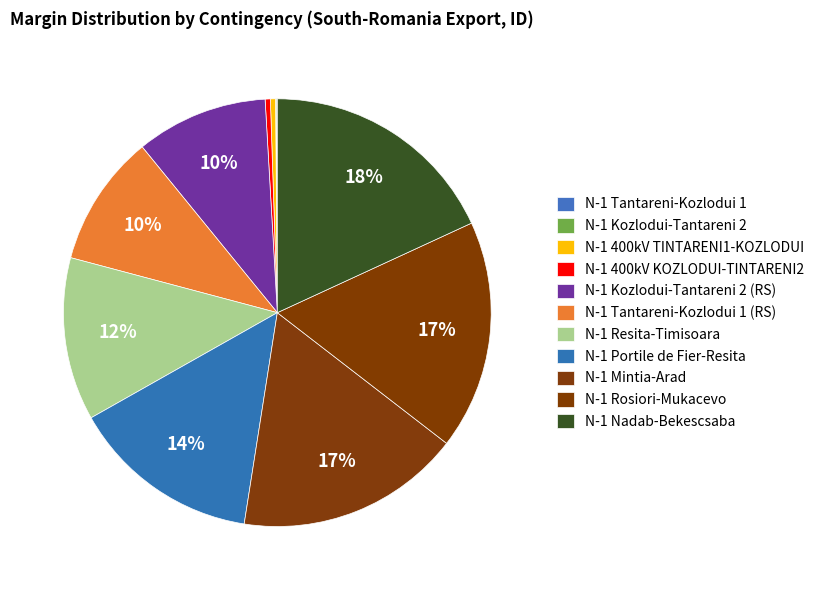

To the nearest percent, what portion does N-1 Portile de Fier-Resita represent?

14%